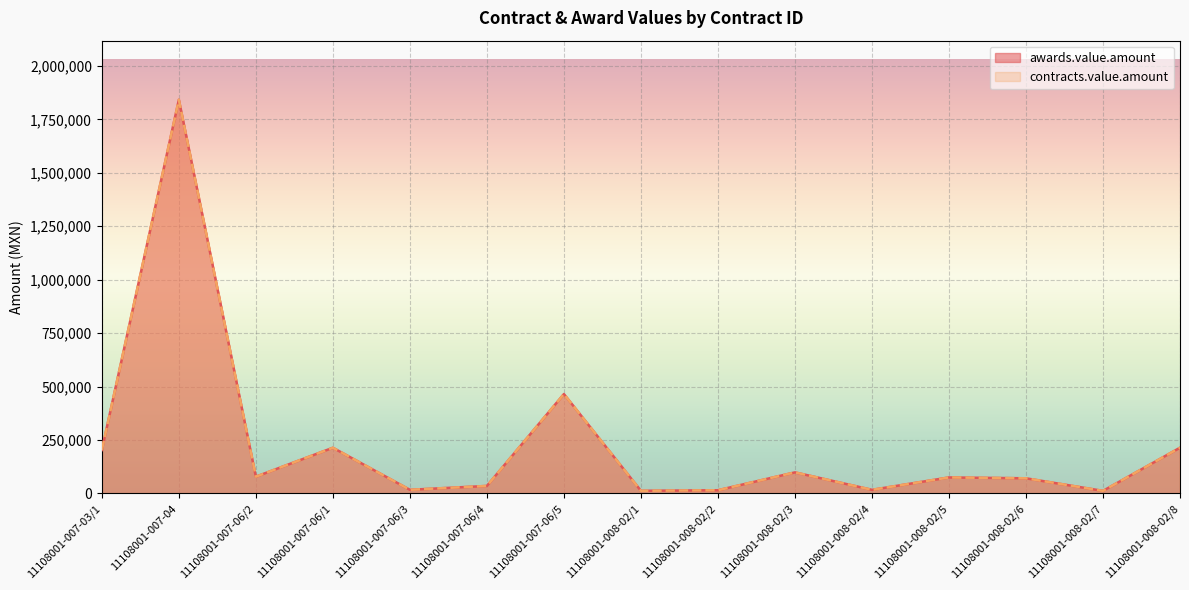

What is the average value of the awards.value.amount series?

224709.1